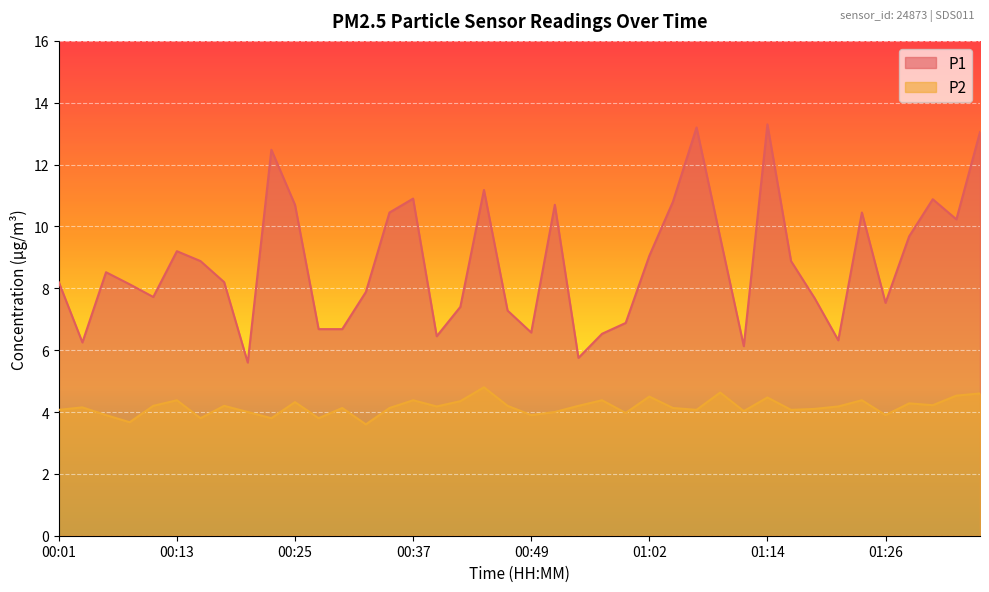

Is the value of P2 at 01:09 greater than the value of P1 at 00:15?

No